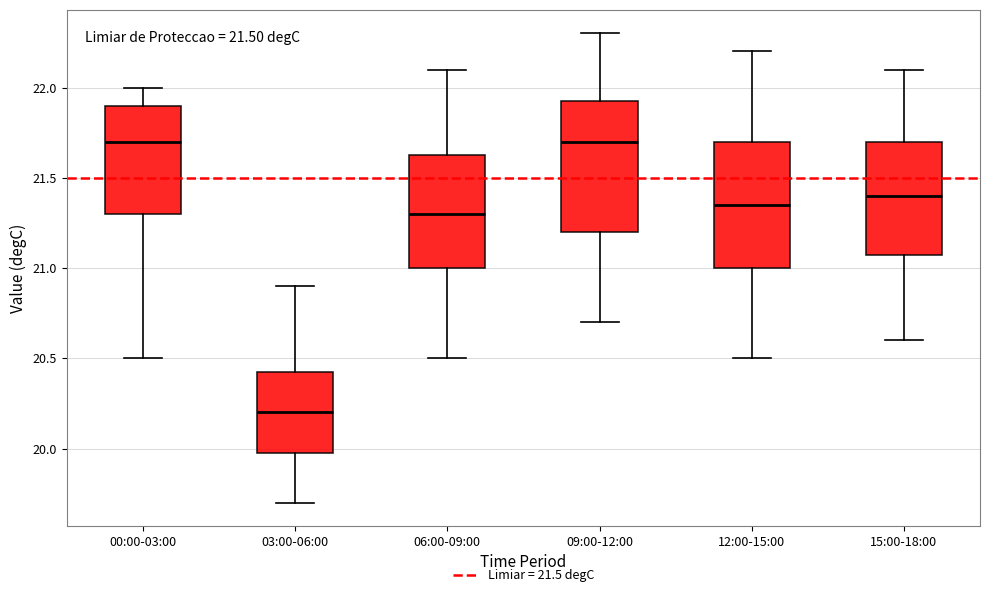

Reading left to right, read every box against the y-axis: the position of its median line, the range the box covers, and the ends of its whiskers. The values are not printed on the chart, so give them approximately, as read against the axis.

00:00-03:00: median 21.70, box 21.30 to 21.90, whiskers 20.50 to 22.00
03:00-06:00: median 20.20, box 20.00 to 20.45, whiskers 19.70 to 20.90
06:00-09:00: median 21.30, box 21.00 to 21.65, whiskers 20.50 to 22.10
09:00-12:00: median 21.70, box 21.20 to 21.95, whiskers 20.70 to 22.30
12:00-15:00: median 21.35, box 21.00 to 21.70, whiskers 20.50 to 22.20
15:00-18:00: median 21.40, box 21.10 to 21.70, whiskers 20.60 to 22.10